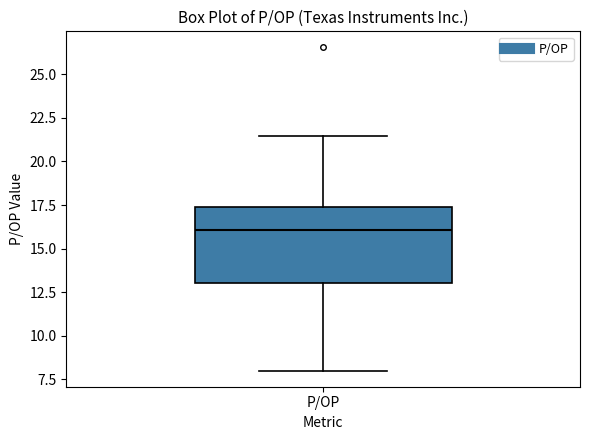

Where is the lower edge of the box for P/OP on the y-axis? The values are not printed on the chart, so give them approximately, as read against the axis.

13.0